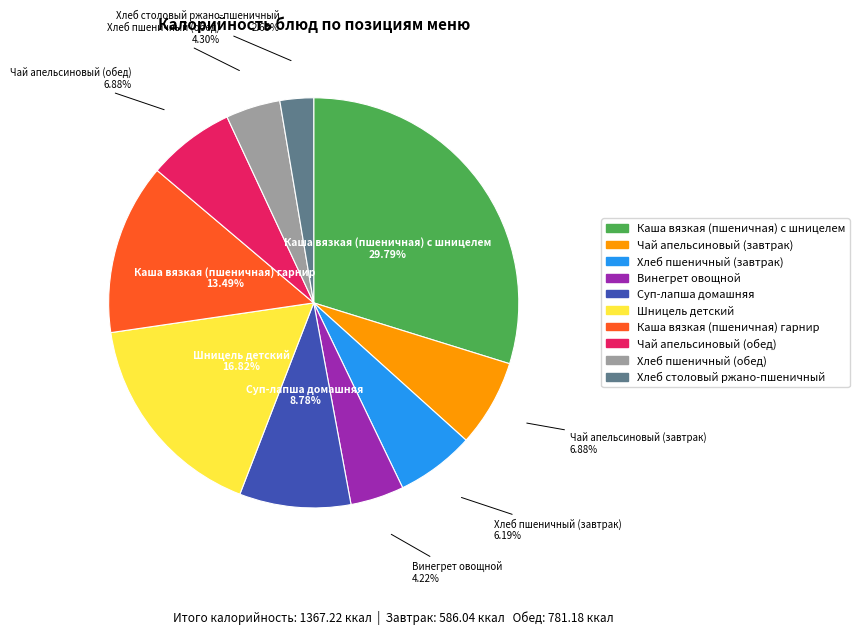

Is it true that Каша вязкая (пшеничная) гарнир is 13% of the pie?

True